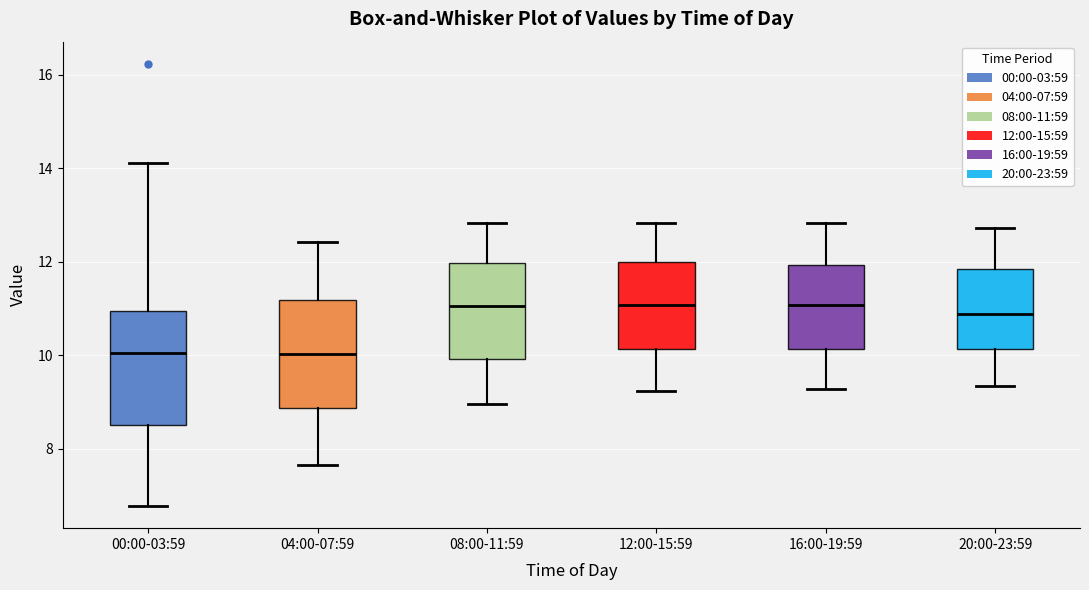

Reading left to right, transcribe this box plot: for each box, give where its median line is, the range the box spans, and where its two whiskers end, as read against the y-axis. The values are not printed on the chart, so give them approximately, as read against the axis.

00:00-03:59: median 10.0, box 8.6 to 11.0, whiskers 6.8 to 14.2
04:00-07:59: median 10.0, box 8.8 to 11.2, whiskers 7.6 to 12.4
08:00-11:59: median 11.0, box 10.0 to 12.0, whiskers 9.0 to 12.8
12:00-15:59: median 11.0, box 10.2 to 12.0, whiskers 9.2 to 12.8
16:00-19:59: median 11.0, box 10.2 to 12.0, whiskers 9.2 to 12.8
20:00-23:59: median 10.8, box 10.2 to 11.8, whiskers 9.4 to 12.8